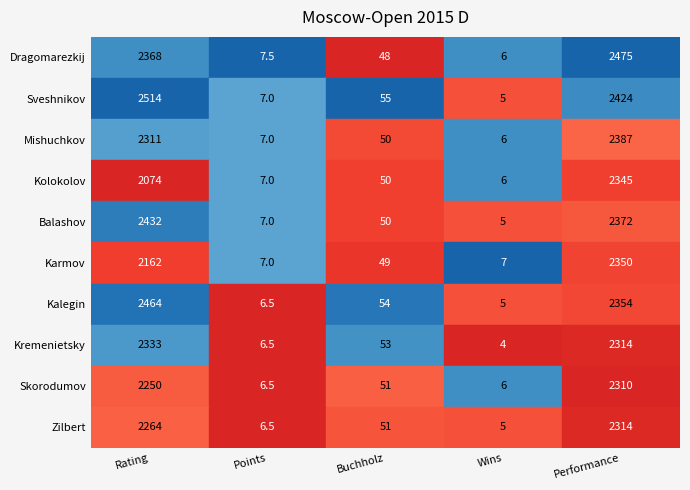

Which category has the highest value in the 4 series?

5